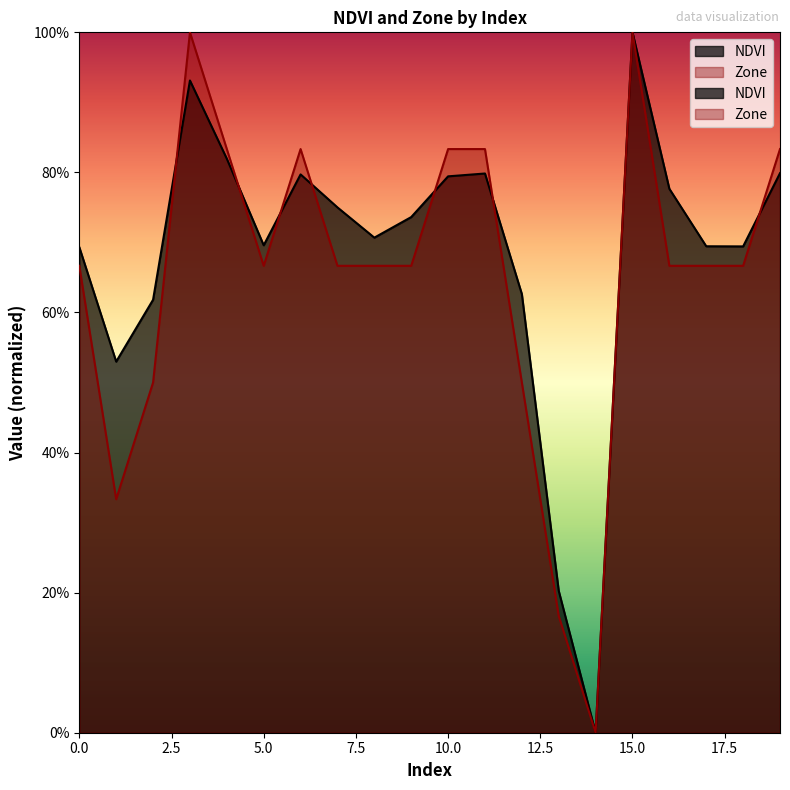

Which has a higher value, 1 or 4?

4